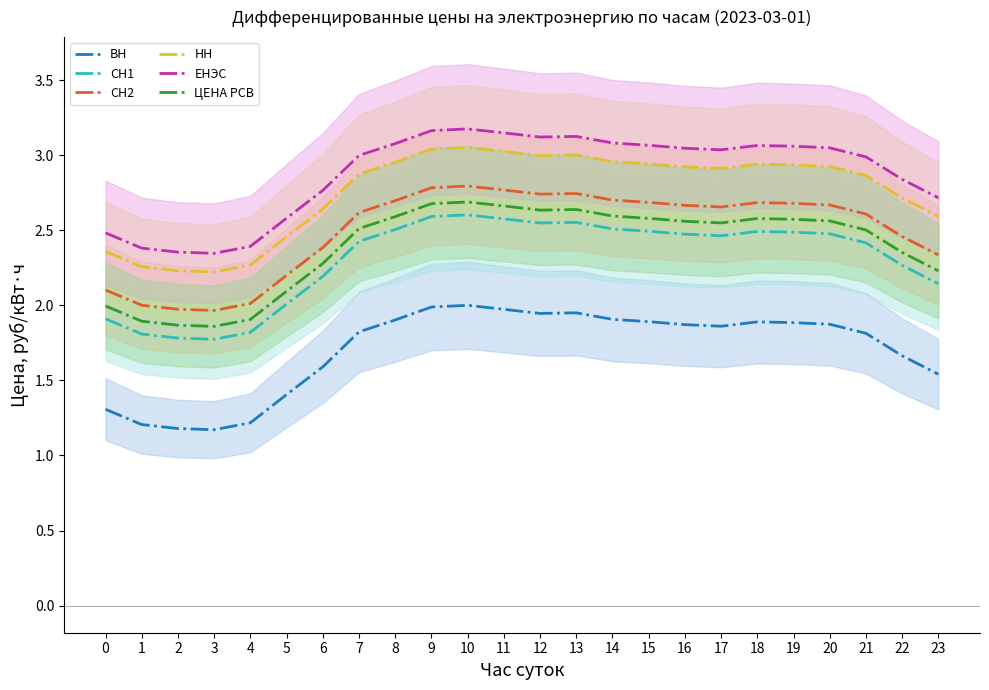

At which label does НН reach its minimum?

3